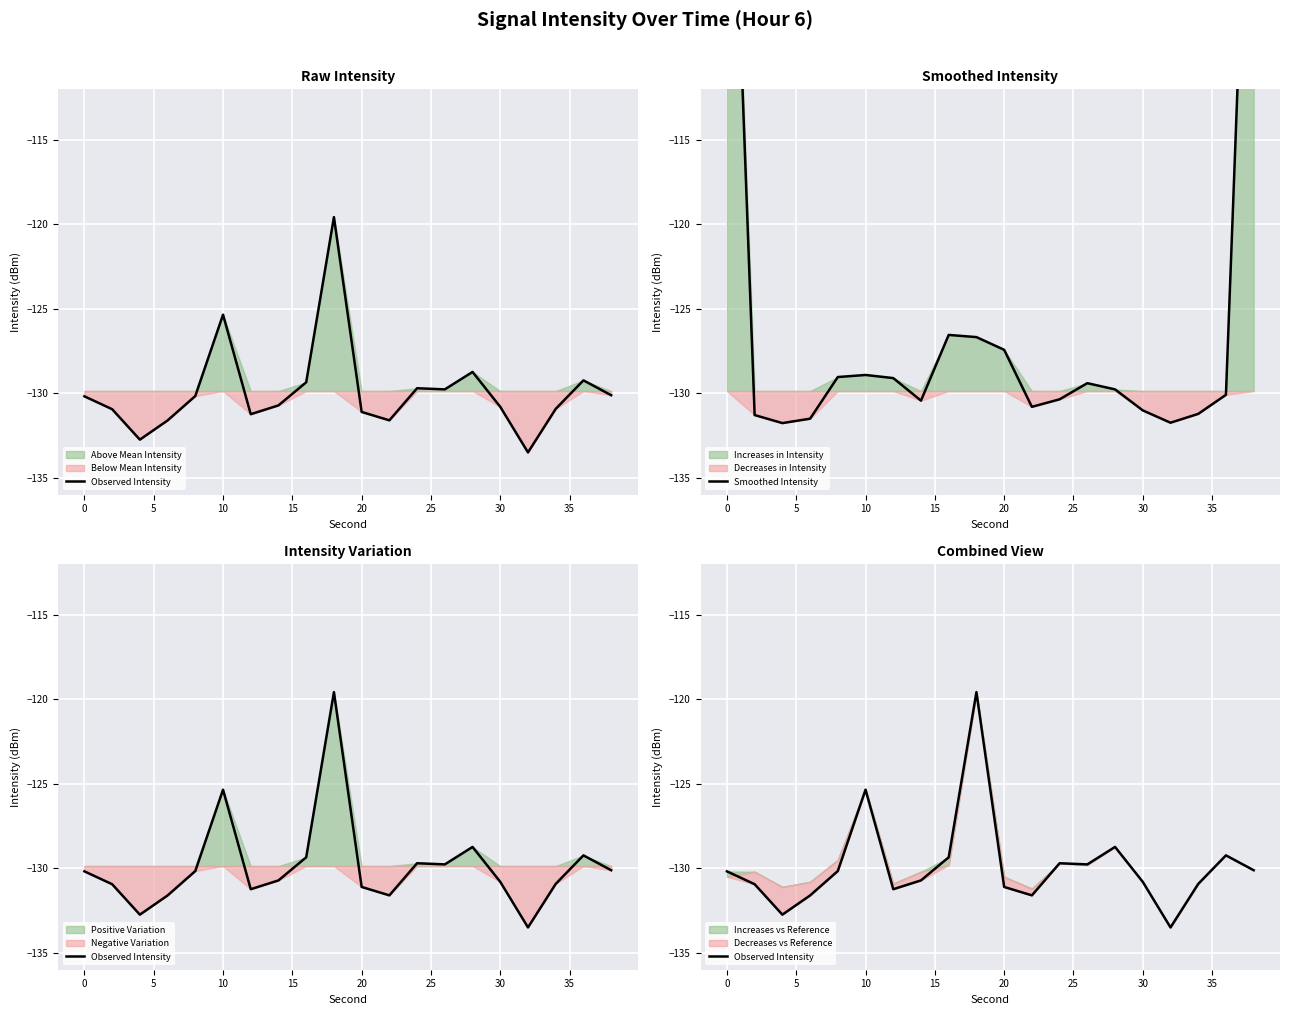

What is the average value of the Smoothed Intensity series?

-125.5